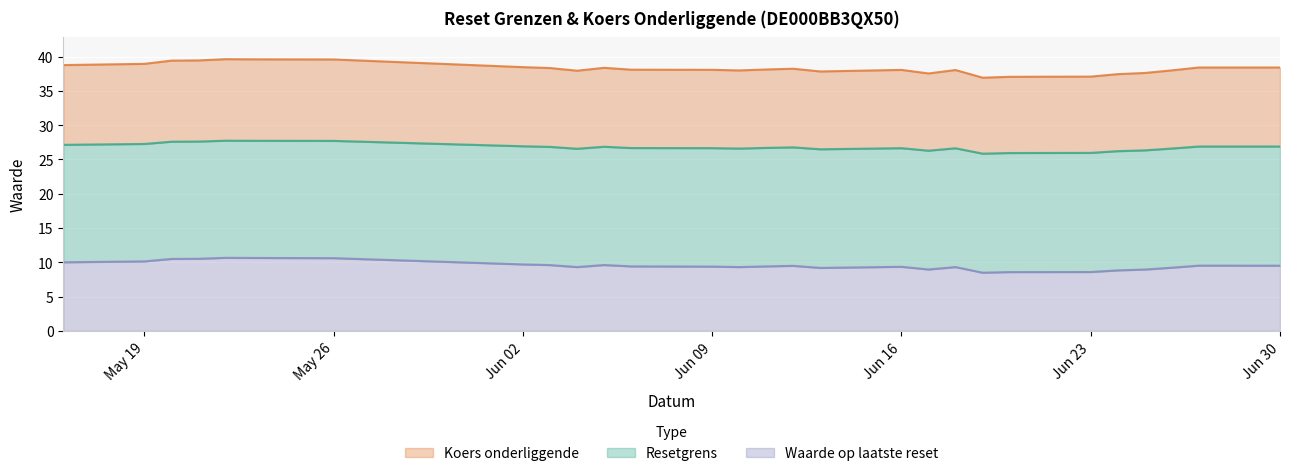

Rank the series by their average value, from highest to lowest.

Resetgrens, Koers onderliggende, Waarde op laatste reset